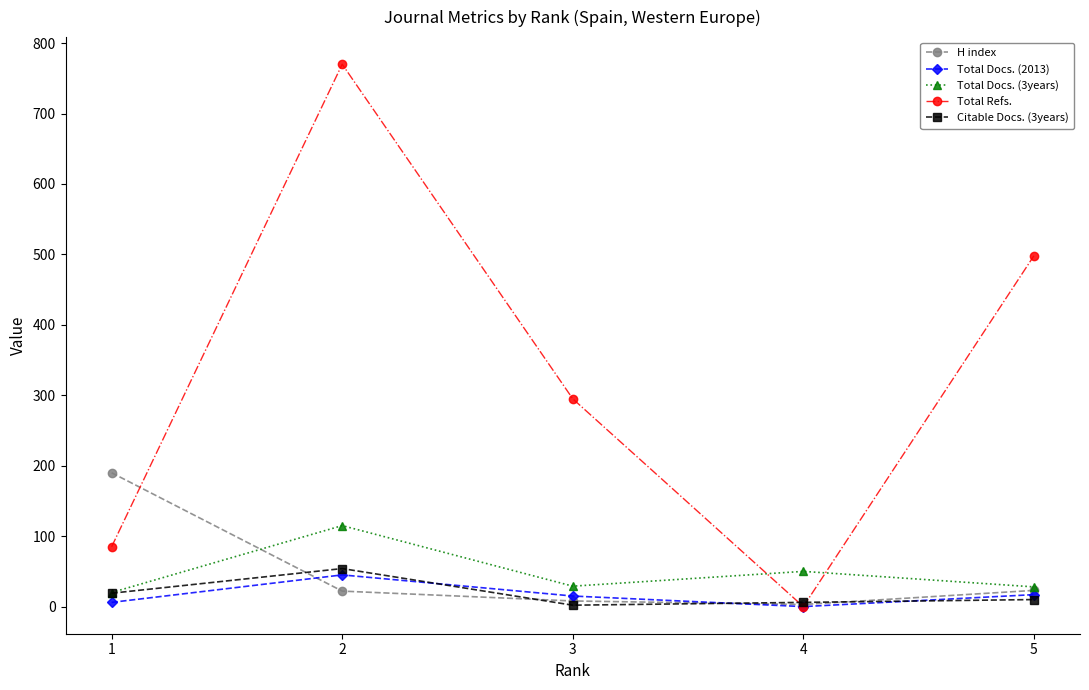

Which series has the widest spread of values?

Total Refs.